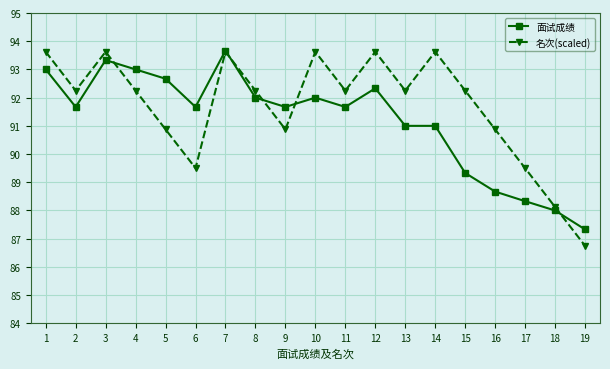

True or false: 面试成绩 and 名次(scaled) intersect in this chart.

True